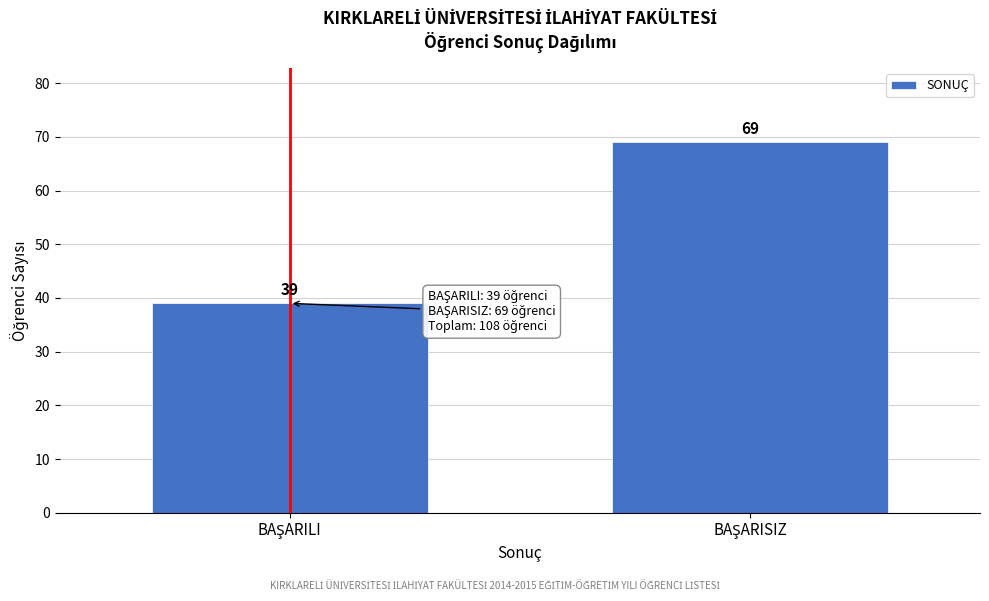

Reading right to left, extract all data points from this chart.

69	39